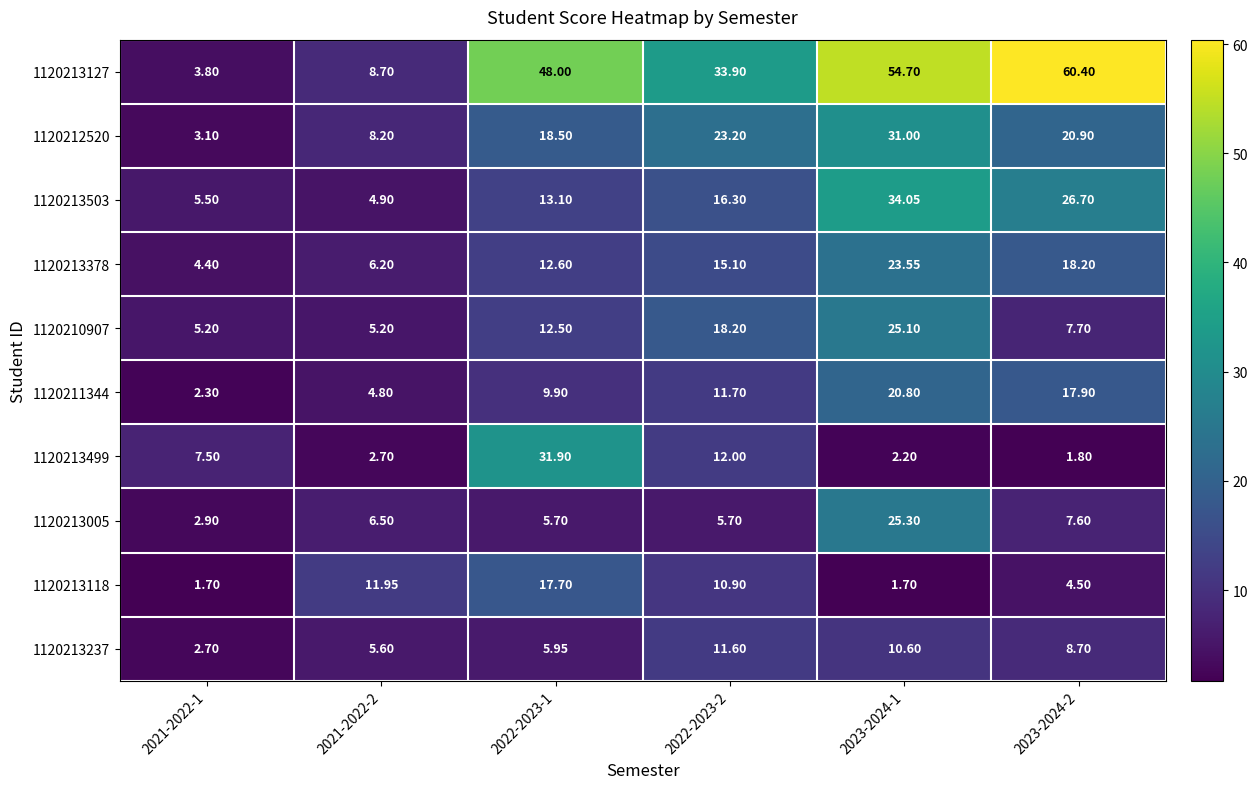

Count the number of categories in the chart.

6